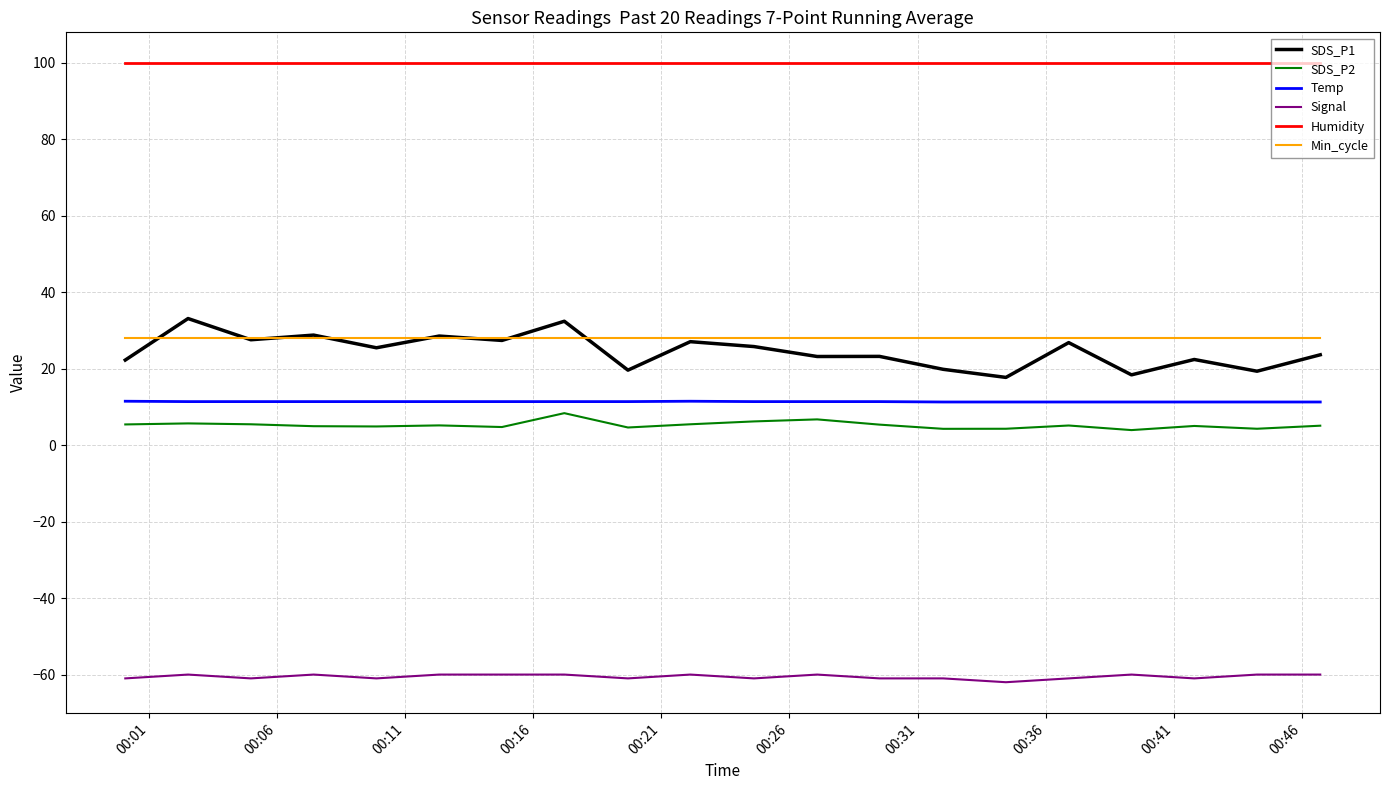

What is the maximum value for SDS_P1?

33.1